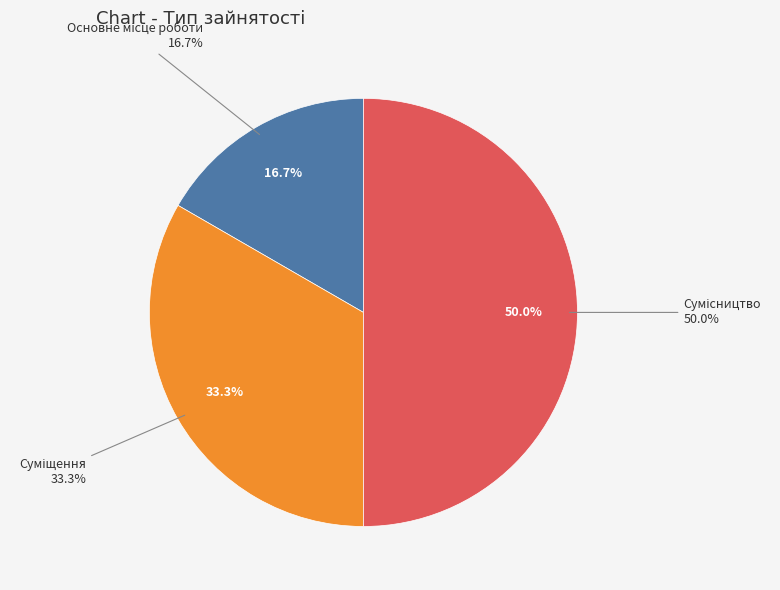

Which category has the biggest portion of the pie?

Сумісництво